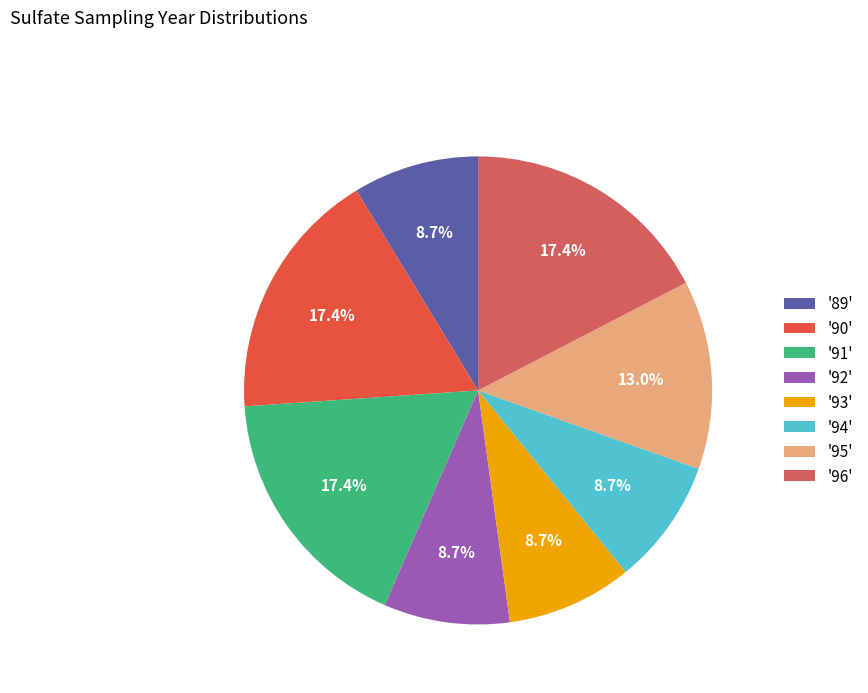

Rank the categories by value from highest to lowest.

90, 91, 96, 95, 89, 92, 93, 94